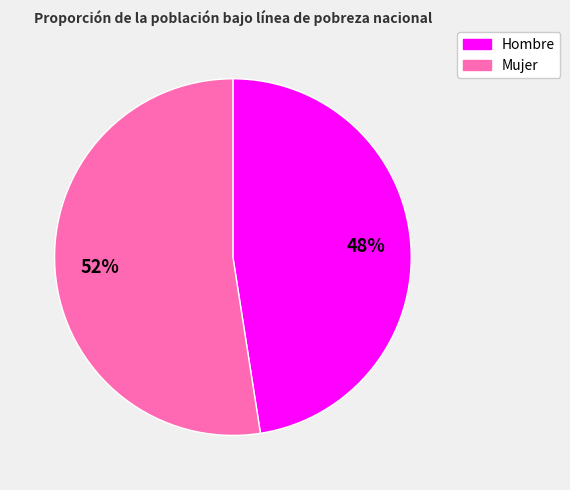

Between Hombre and Mujer, which is larger?

Mujer